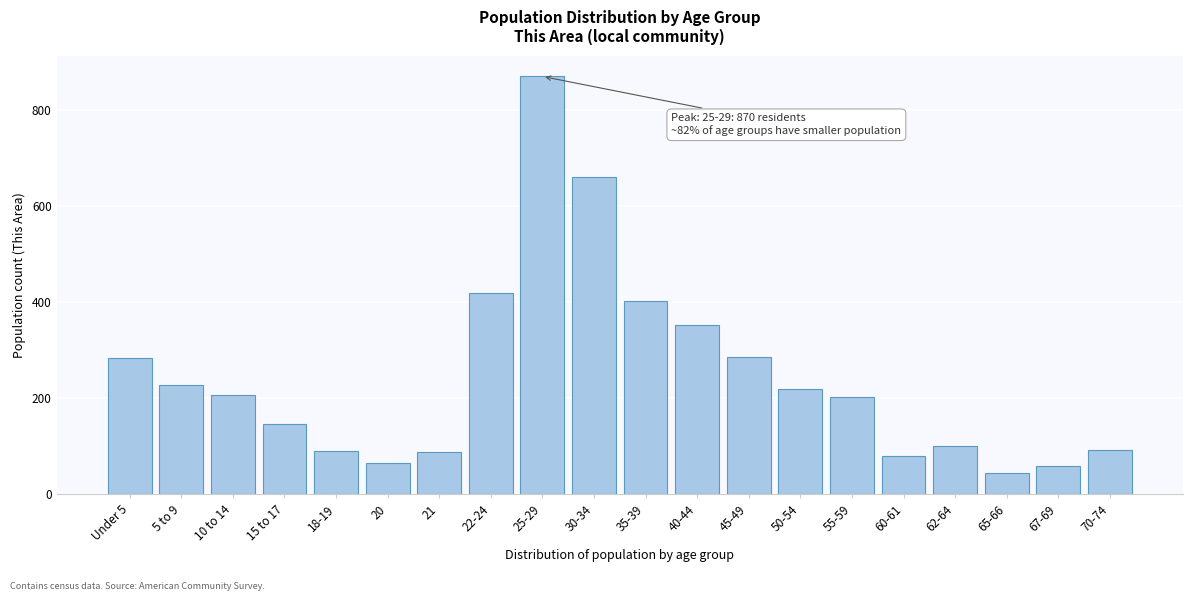

At which category does the chart reach its peak across all series?

25-29